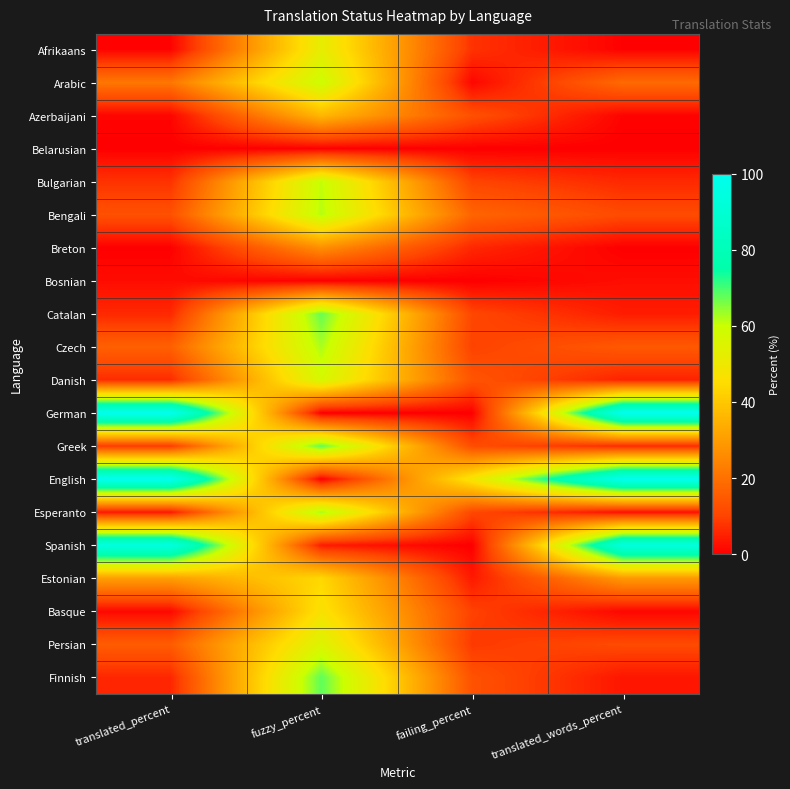

Which series has the largest range (max minus min)?

German